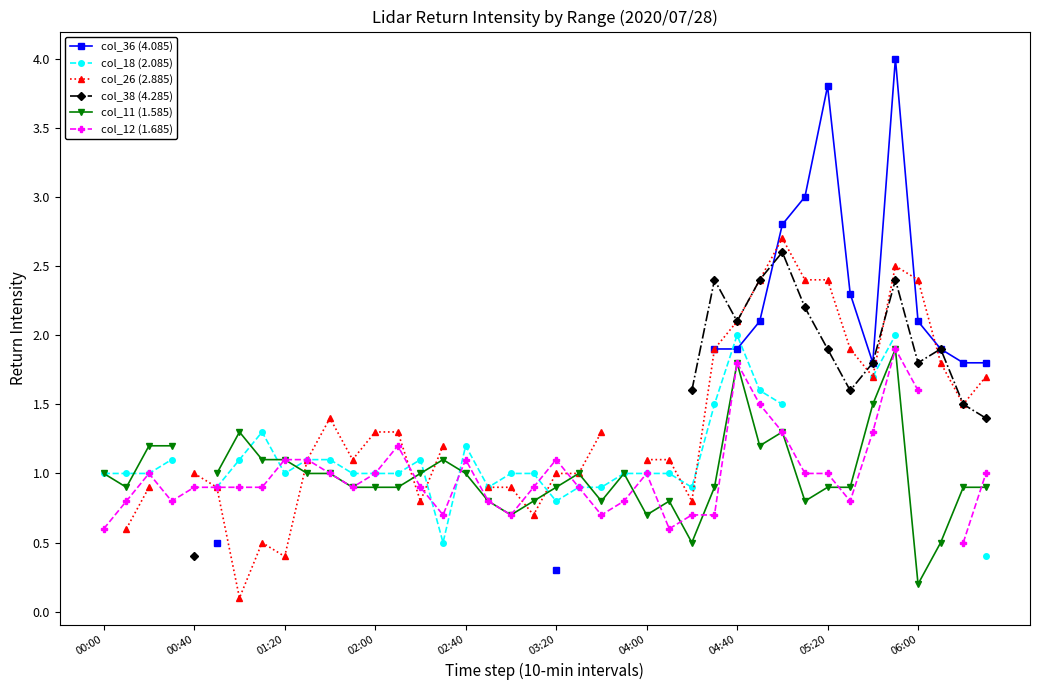

Is the value of col_36 (4.085) at 26 greater than the value of col_26 (2.885) at 10?

No